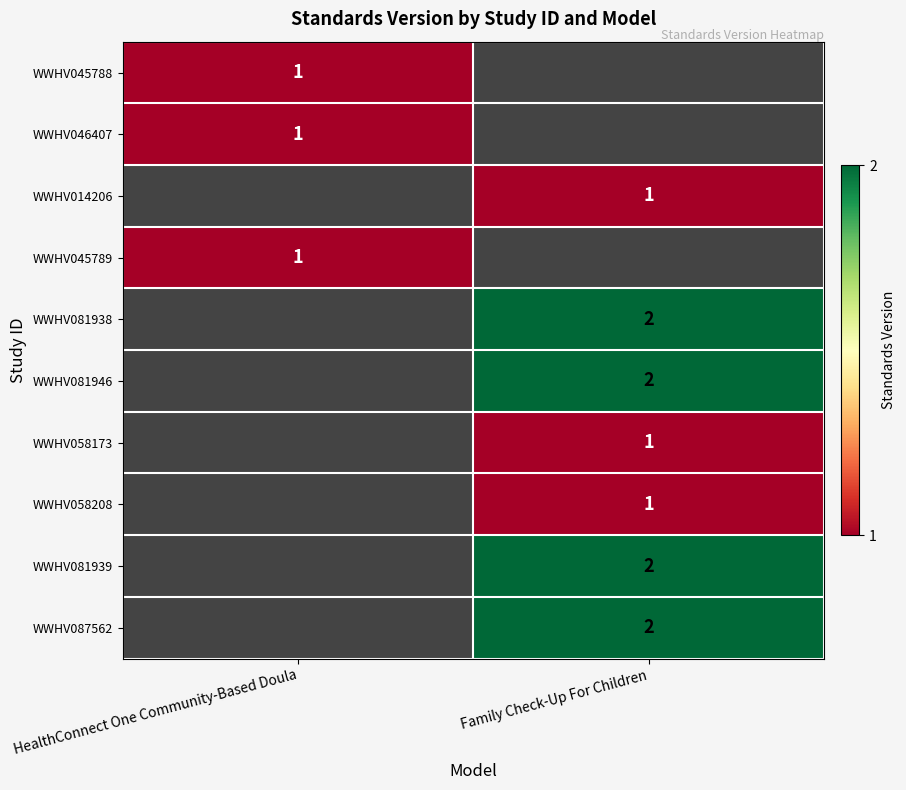

The WWHV081946 series shows 1 at Family Check-Up For Children. True or false?

False